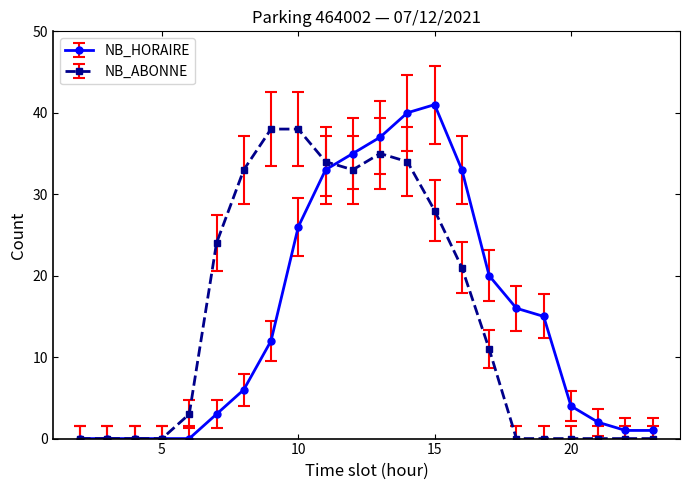

True or false: NB_HORAIRE has more than 0 interior local peaks.

True